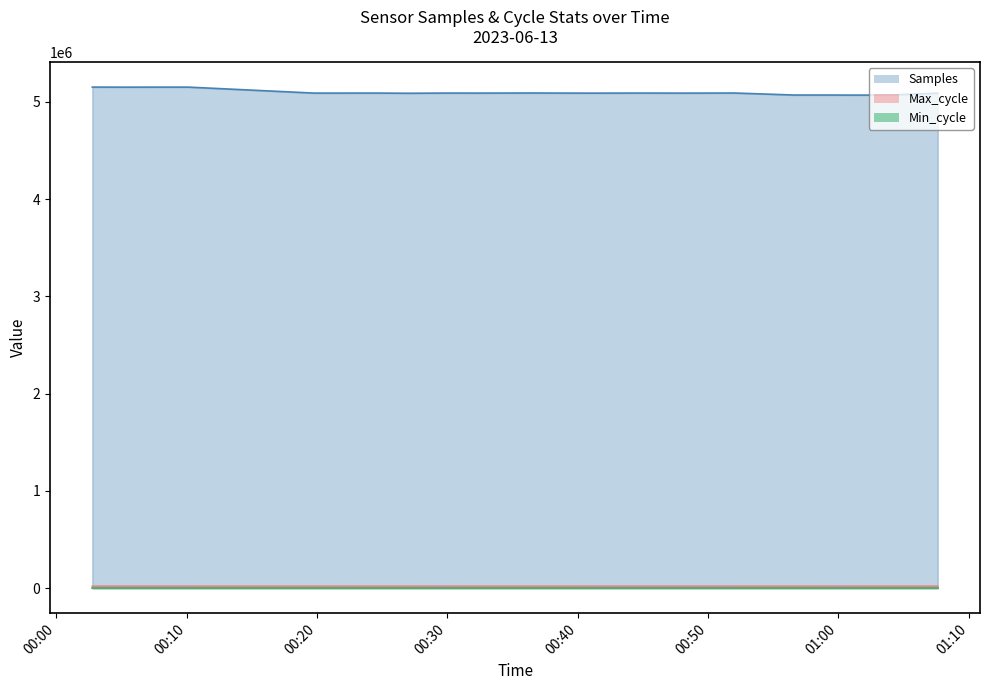

Reading right to left, transcribe all the data shown in this chart.

Samples: 5091138	5071378	5070687	5071464	5071438	5092132	5091045	5091760	5090916	5091411	5092376	5091324	5091610	5089743	5091617	5091246	5152795	5152907	5152536	5153128
Max_cycle: 20295	20333	19909	19919	20407	19923	19916	19938	19908	19960	19923	20341	19916	19965	19923	20384	19933	19914	19918	19922
Min_cycle: 27	28	28	28	28	27	27	28	28	28	27	28	27	28	27	27	27	27	27	27